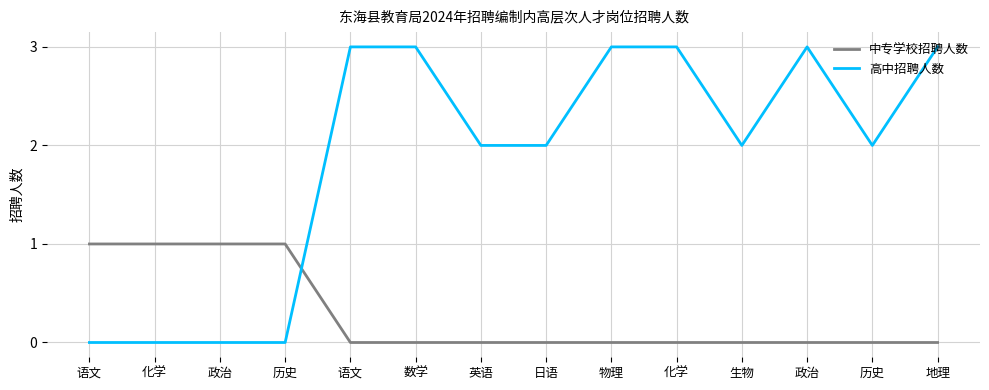

What are all the series names shown in the legend?

中专学校招聘人数, 高中招聘人数